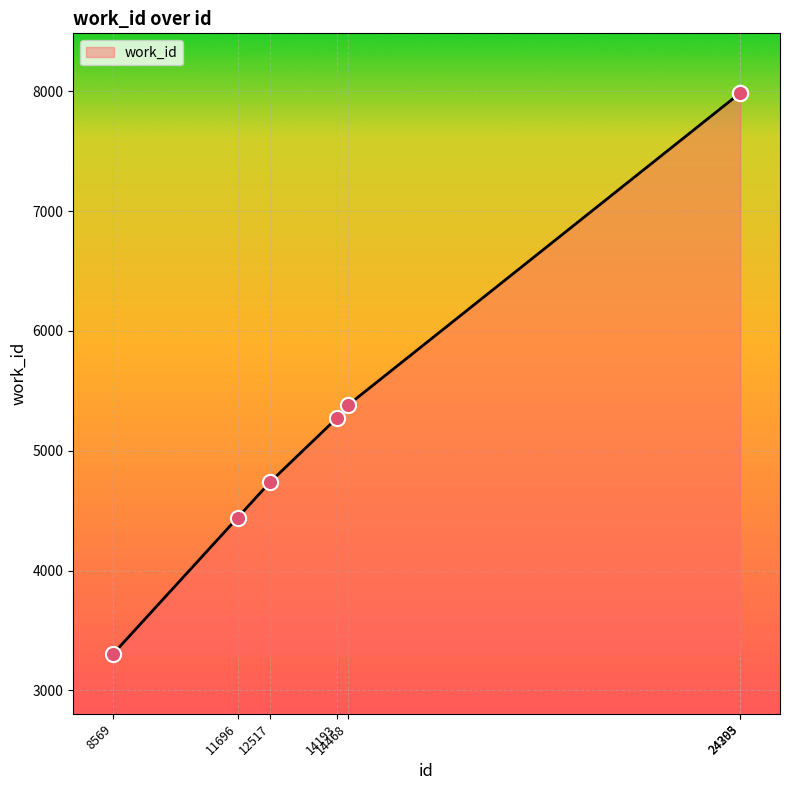

What is the change in value from 14193 to 24295?

+2709